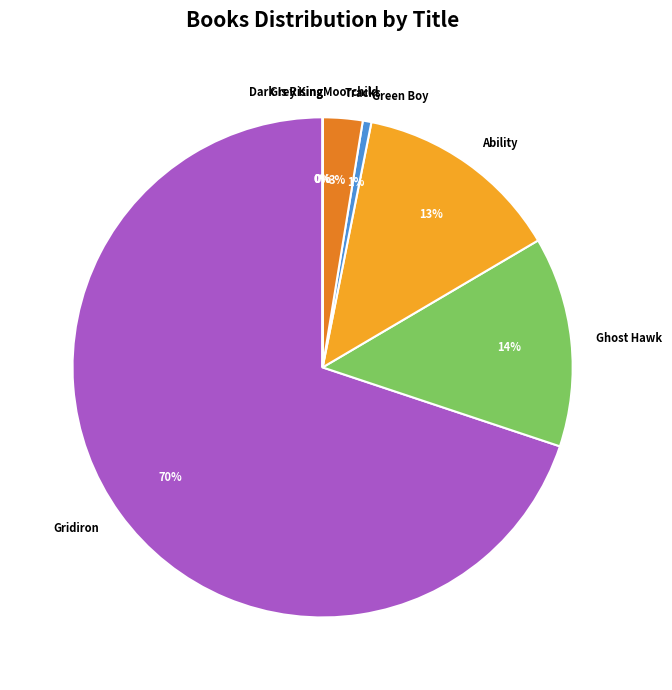

Is the sum of Green Boy and Ability greater than half?

No